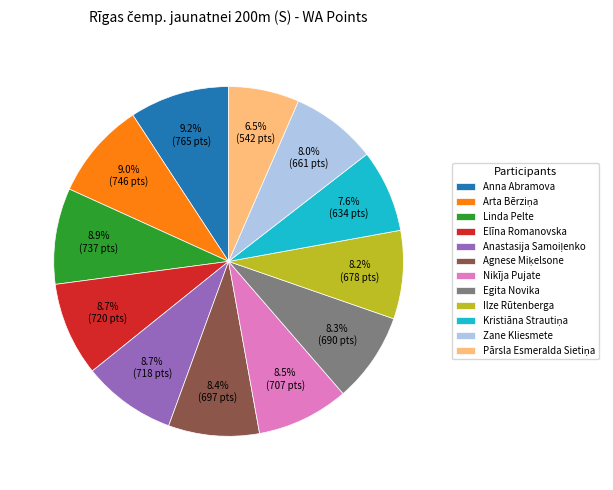

Is there any slice that represents more than half of the pie?

No